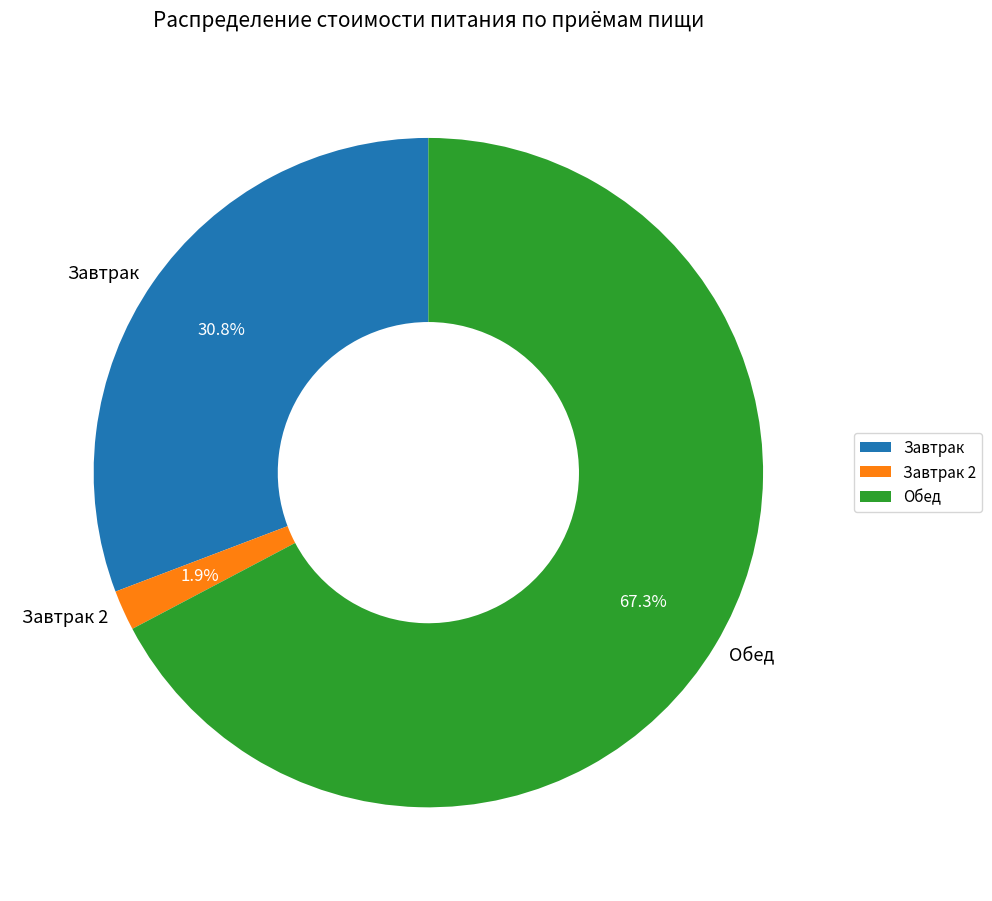

Combined, what portion of the pie is Завтрак 2 and Обед?

69.2%